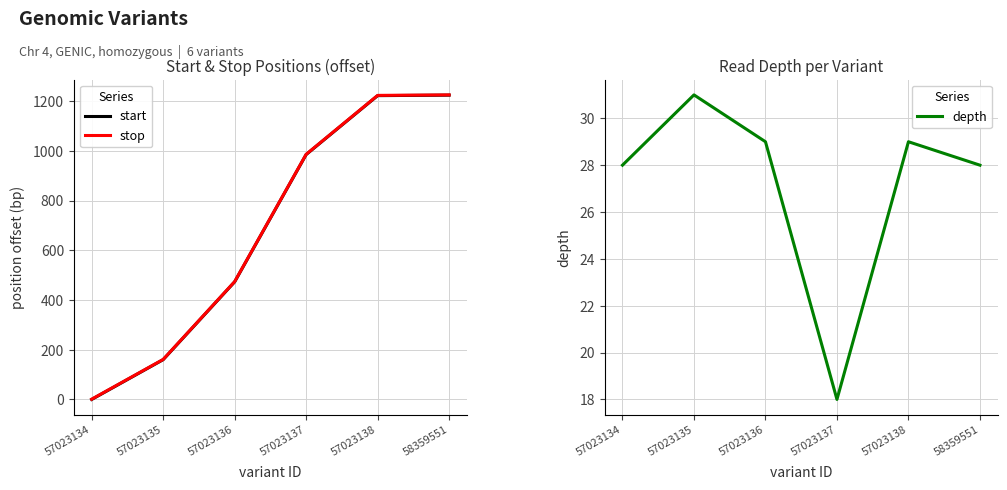

Which has a higher value, 57023136 or 57023135?

57023136